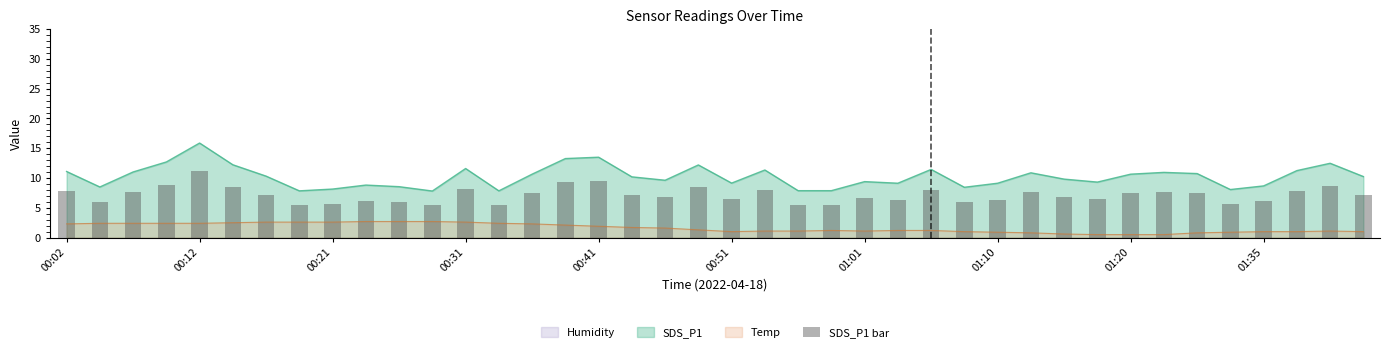

Is it true that SDS_P1 equals 8.2 at 00:21?

True